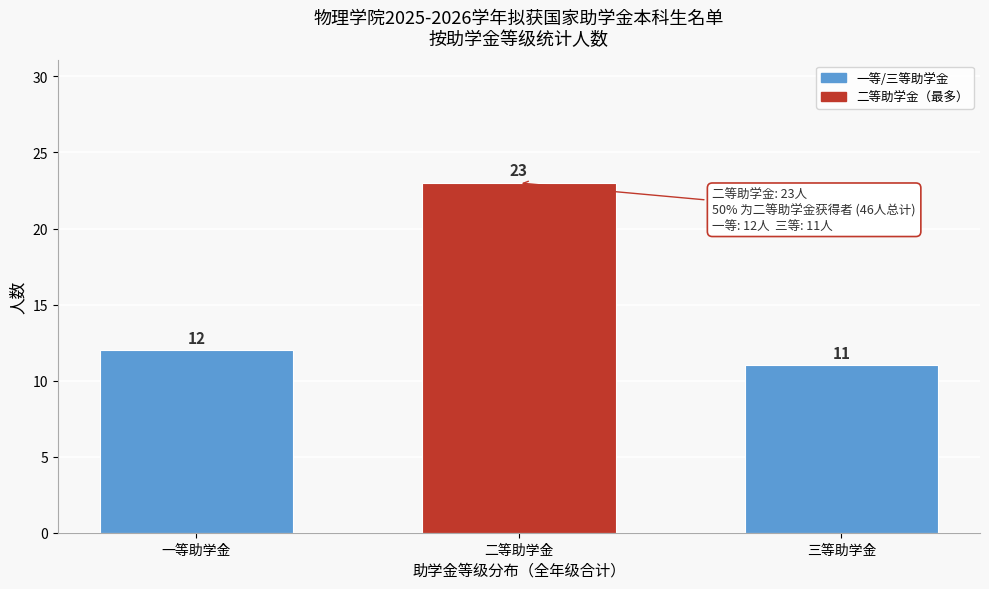

Reading left to right, list all the values displayed in this chart.

12	23	11